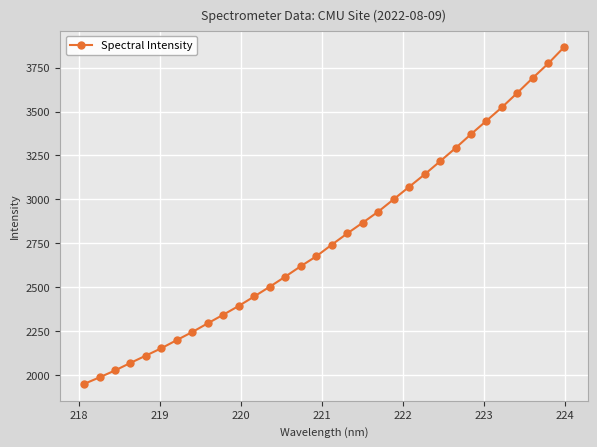

What is the average value?

2778.3